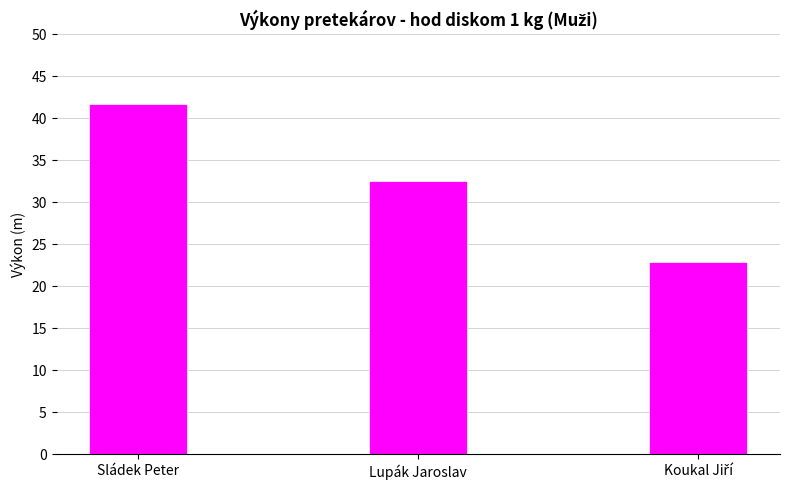

The chart shows a value of 15.3 at Sládek Peter. True or false?

False